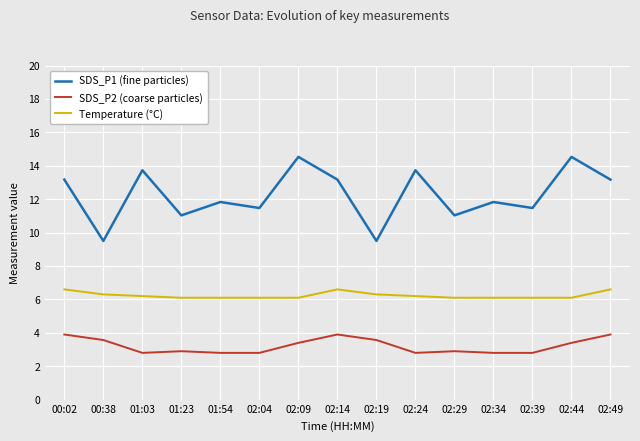

At 02:49, list the series in order from smallest to largest.

SDS_P2 (coarse particles), Temperature (°C), SDS_P1 (fine particles)